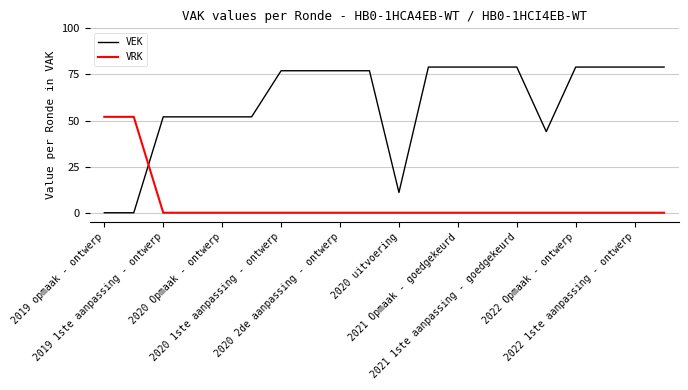

What is the maximum value for VEK?

79